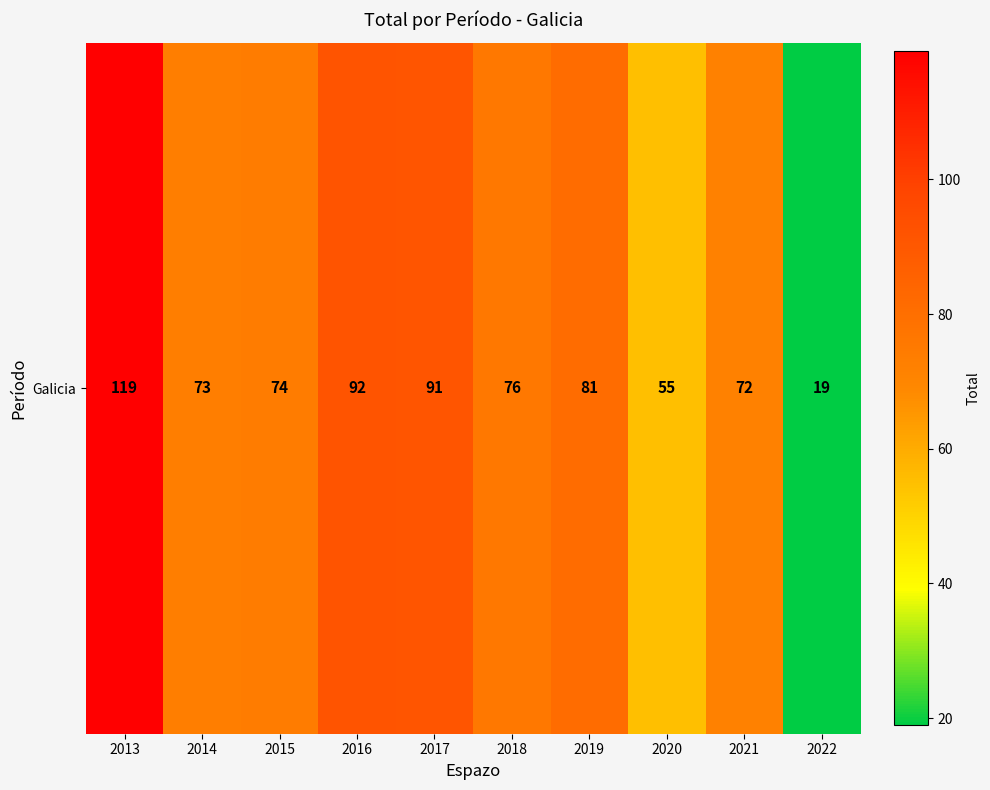

What is the average value?

75